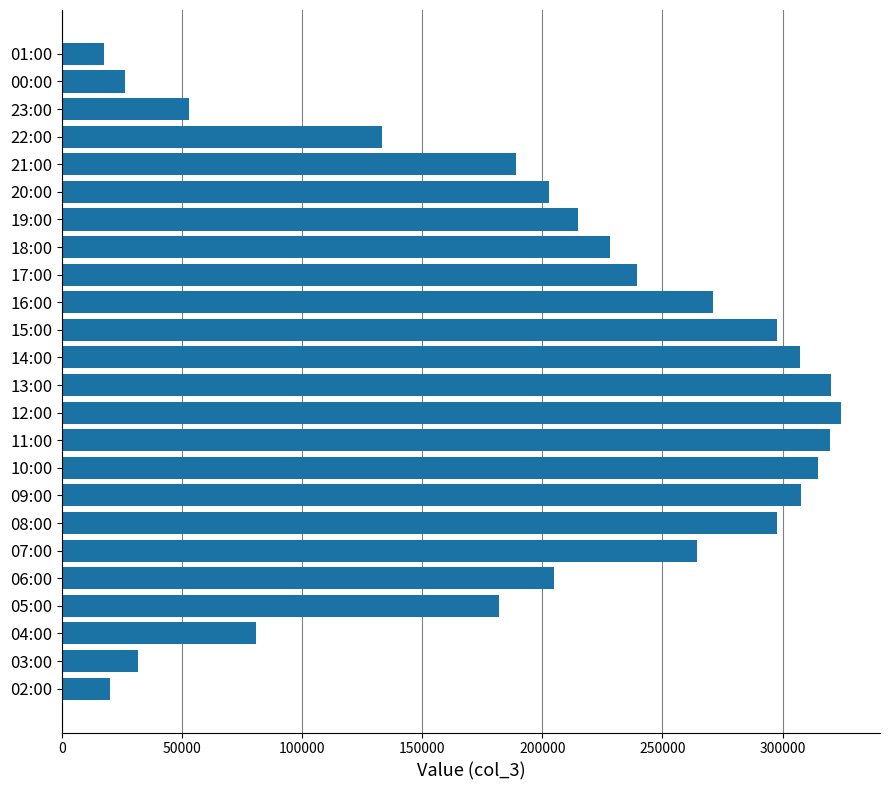

Approximately how many times larger is the value at 06:00 compared to 17:00?

0.9